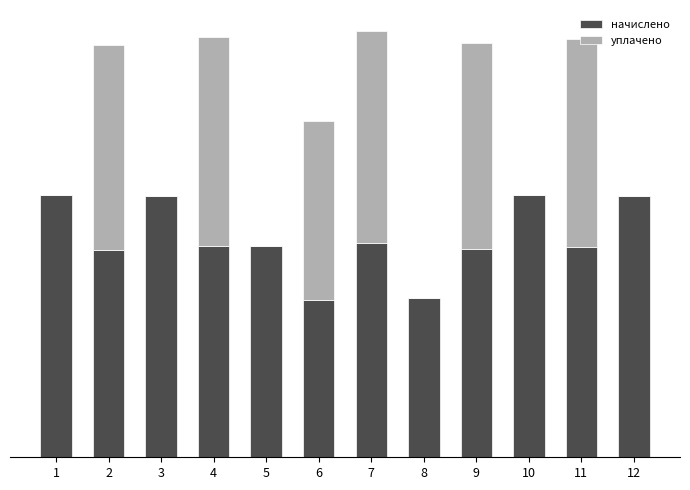

Are the bars grouped side by side (vs. stacked)?

No